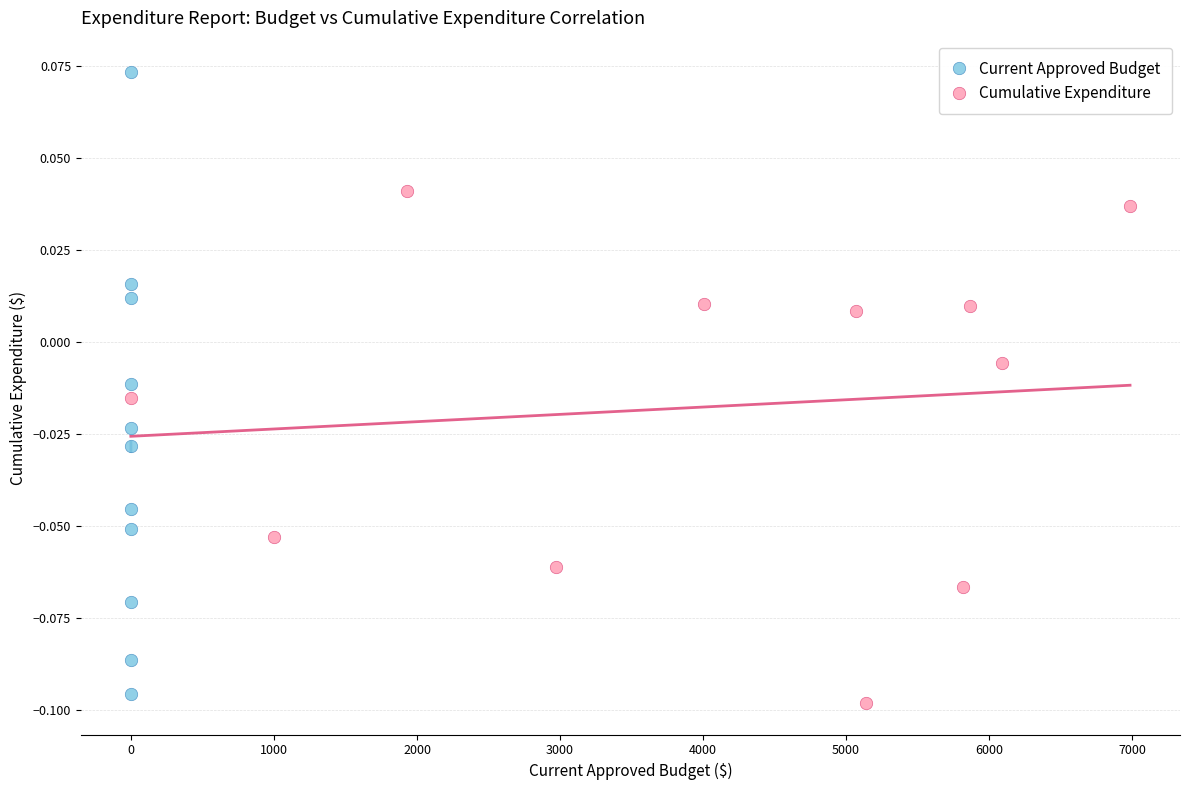

Which series reaches the maximum Y coordinate?

Current Approved Budget